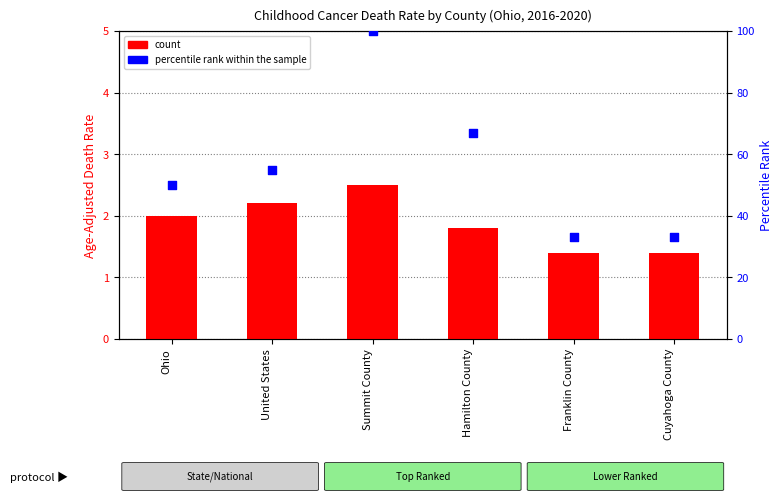

Which series has the largest total across all categories?

percentile rank within the sample